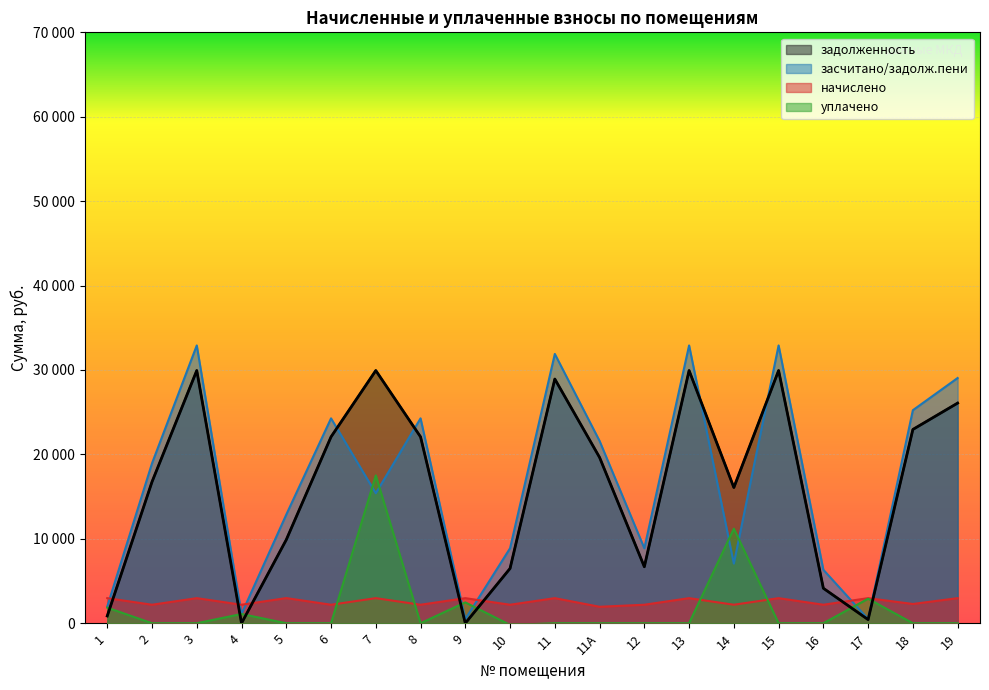

True or false: задолженность has a value of 6691.6 at 12.

True